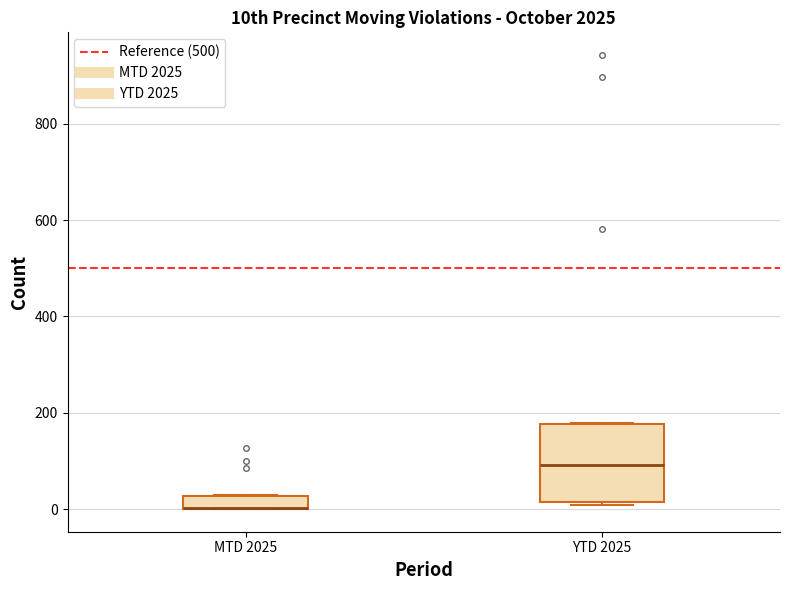

Comparing the boxes themselves (not the whiskers), which one is the tallest?

YTD 2025